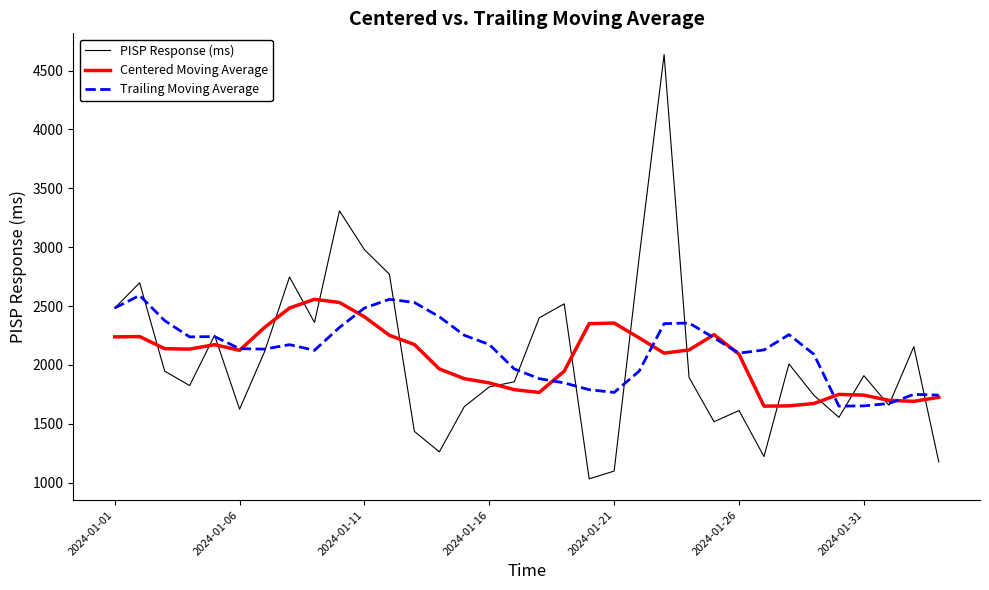

What is the greatest value displayed?

4636.1